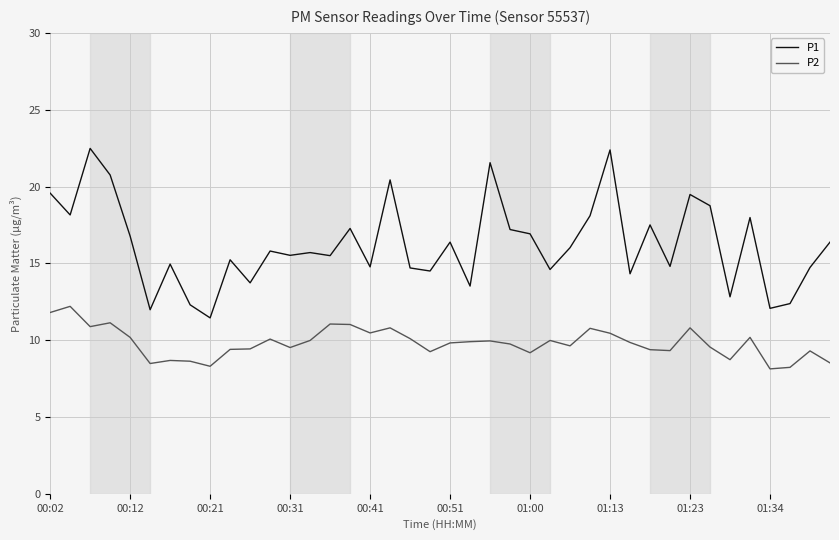

Which series has the largest total across all categories?

P1